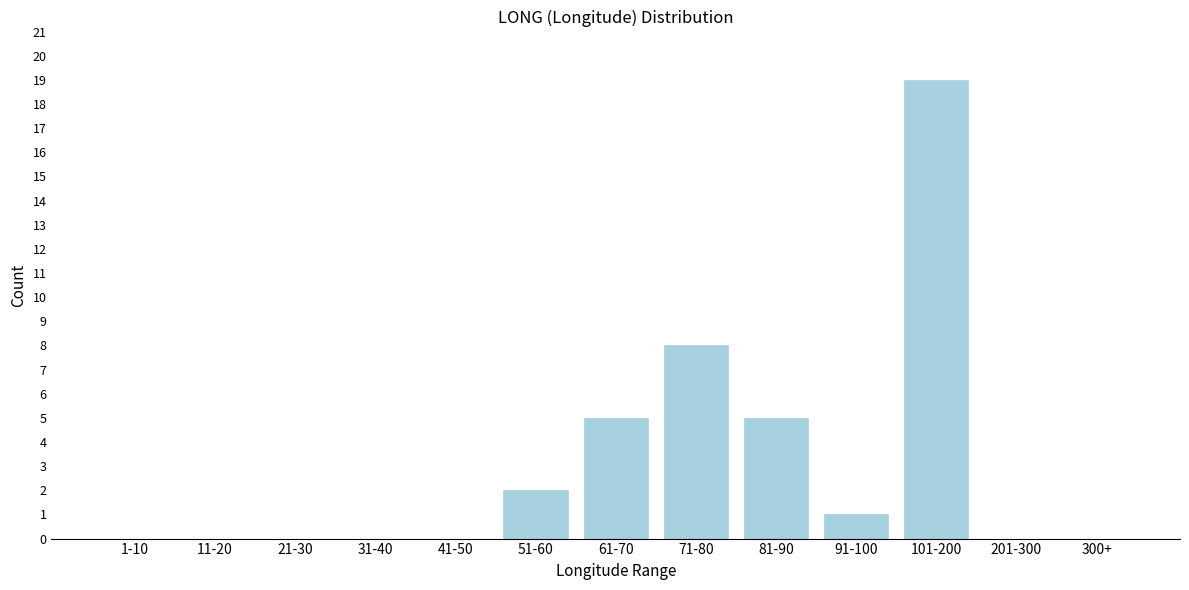

Reading right to left, what are all the values shown in this chart?

300+=0	201-300=0	101-200=19	91-100=1	81-90=5	71-80=8	61-70=5	51-60=2	41-50=0	31-40=0	21-30=0	11-20=0	1-10=0